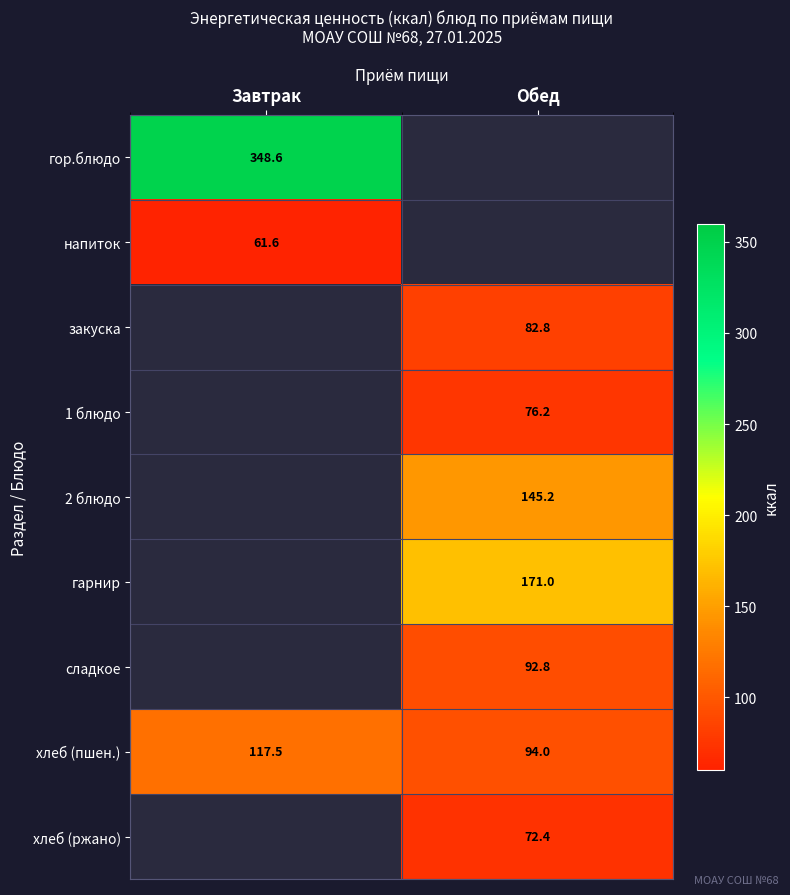

Count the number of data series in this chart.

9